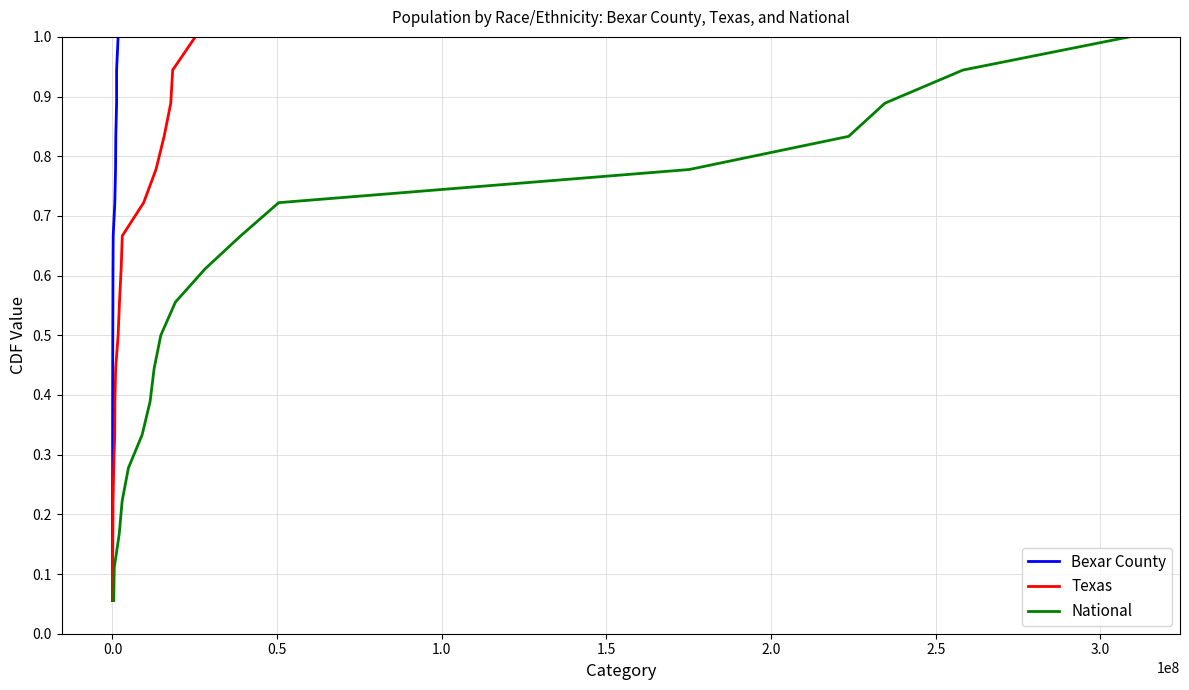

Which series changed the most between 0.0 and 2.5?

Bexar County